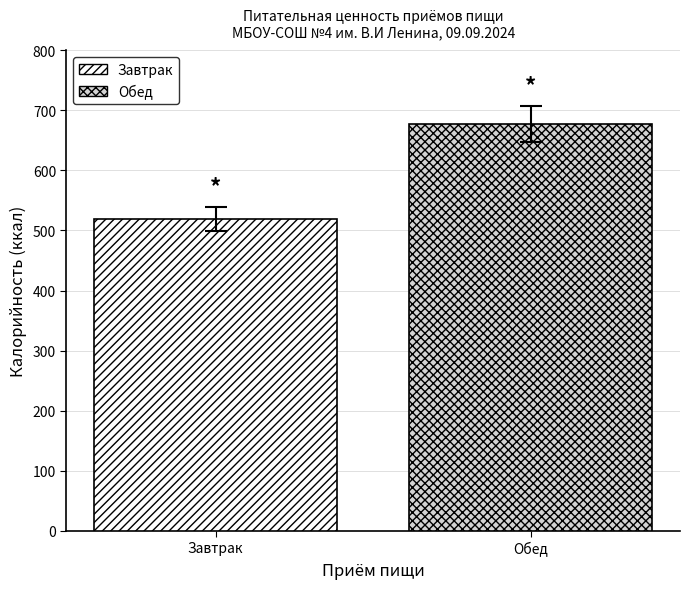

What is the minimum value shown in the chart?

518.7